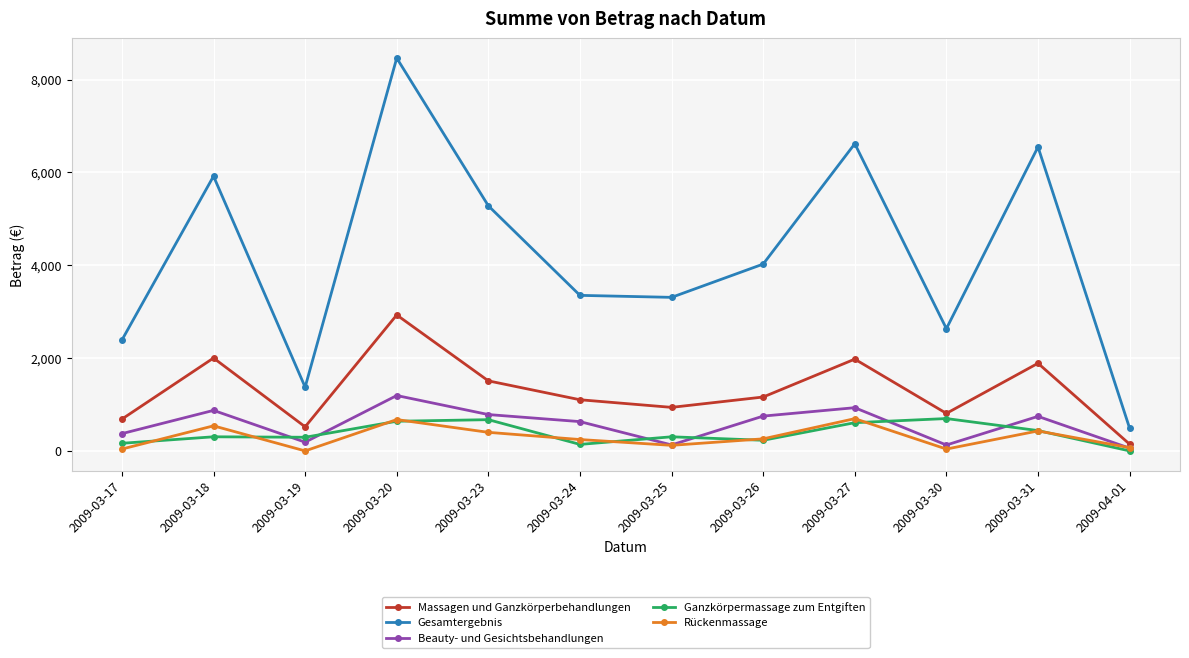

How many distinct data groups are displayed?

5